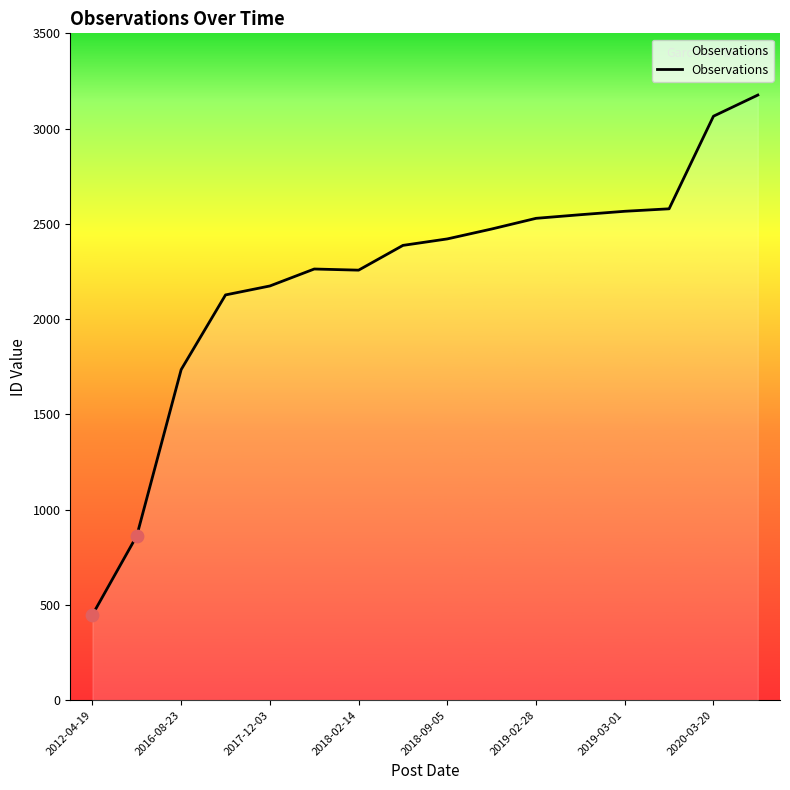

What is the difference between the maximum and minimum values?

2728